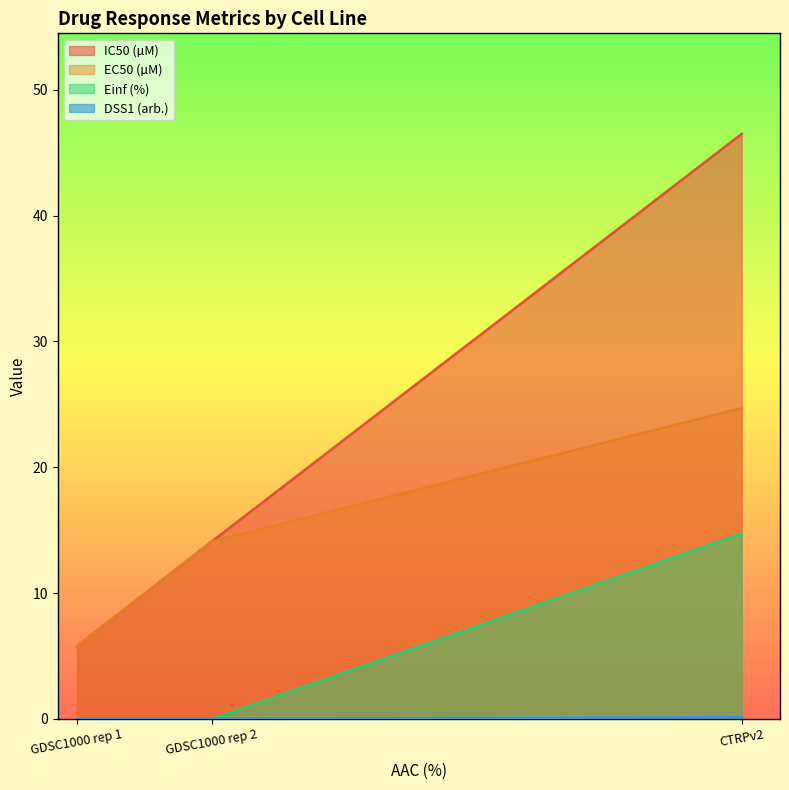

At how many categories does at least one series exceed 0?

3